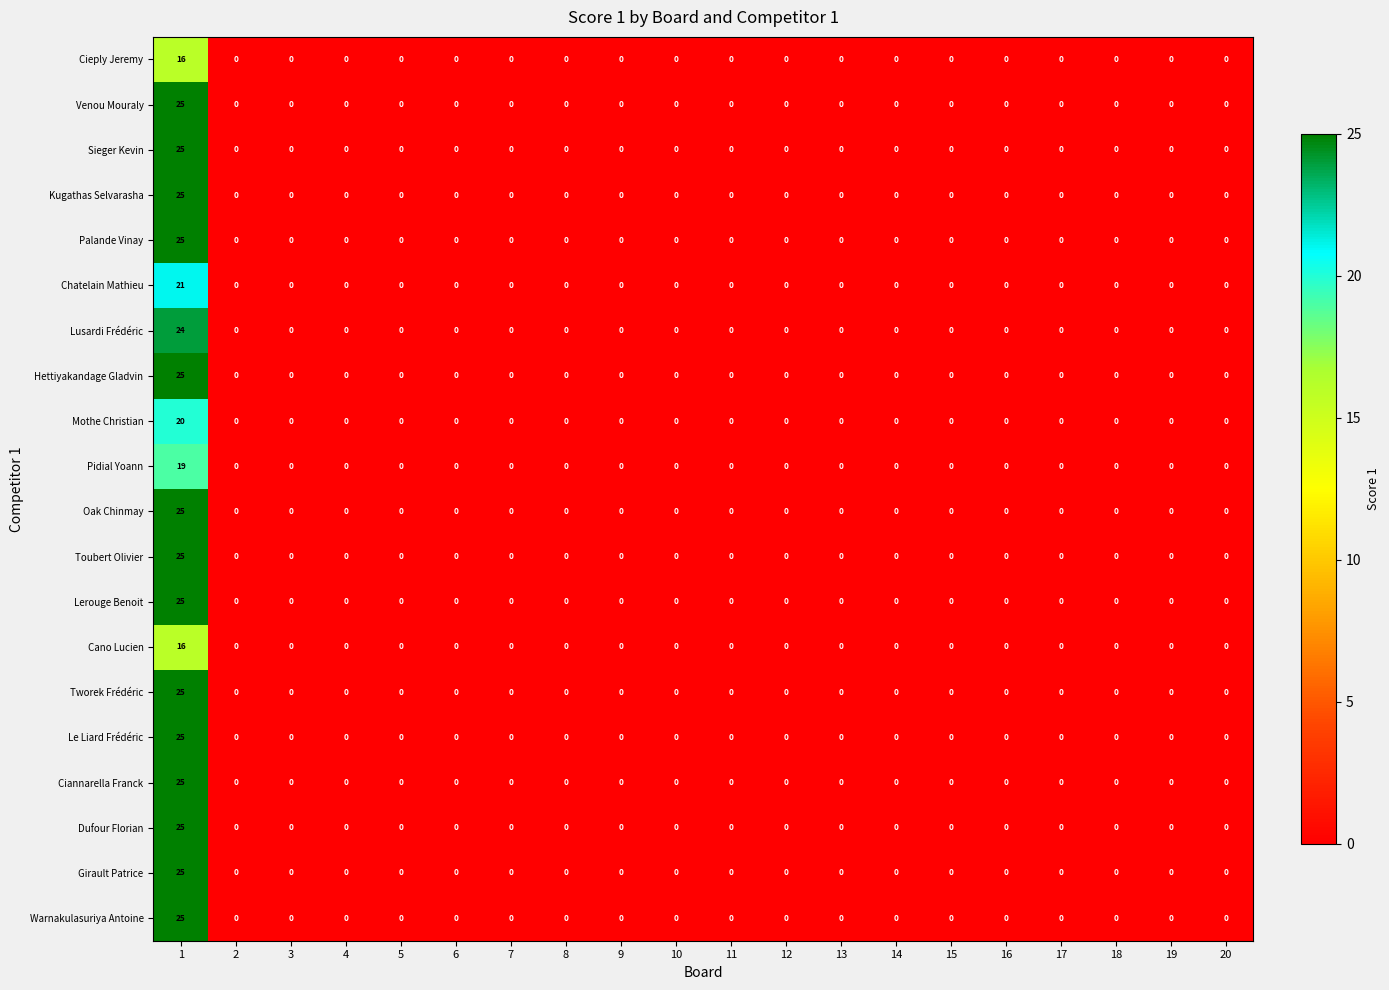

How many series are shown in this chart?

20